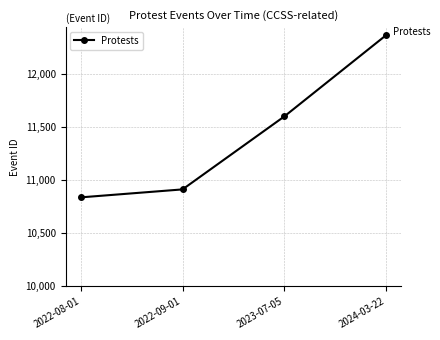

What is the difference between the second highest and minimum values?

762